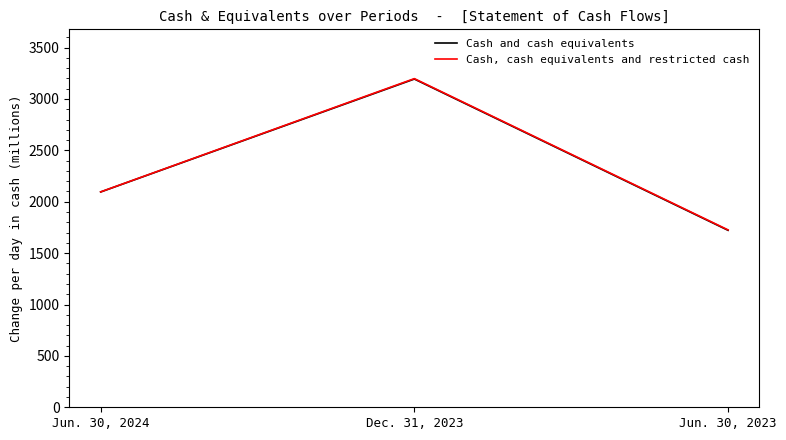

Rank the series at Jun. 30, 2024 from lowest to highest value.

Cash and cash equivalents, Cash, cash equivalents and restricted cash